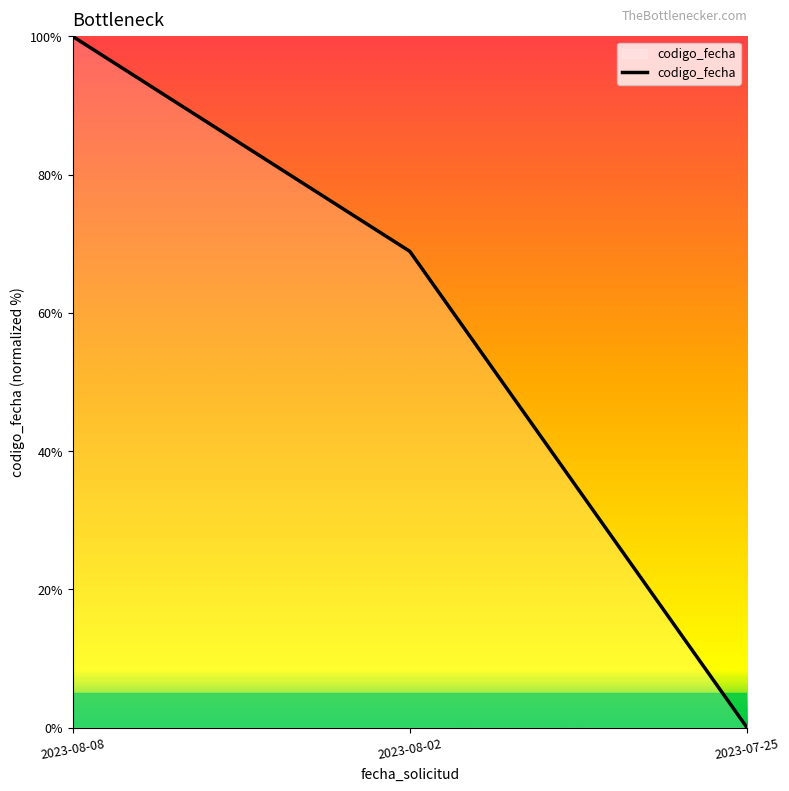

What position from the right is 2023-08-08?

3